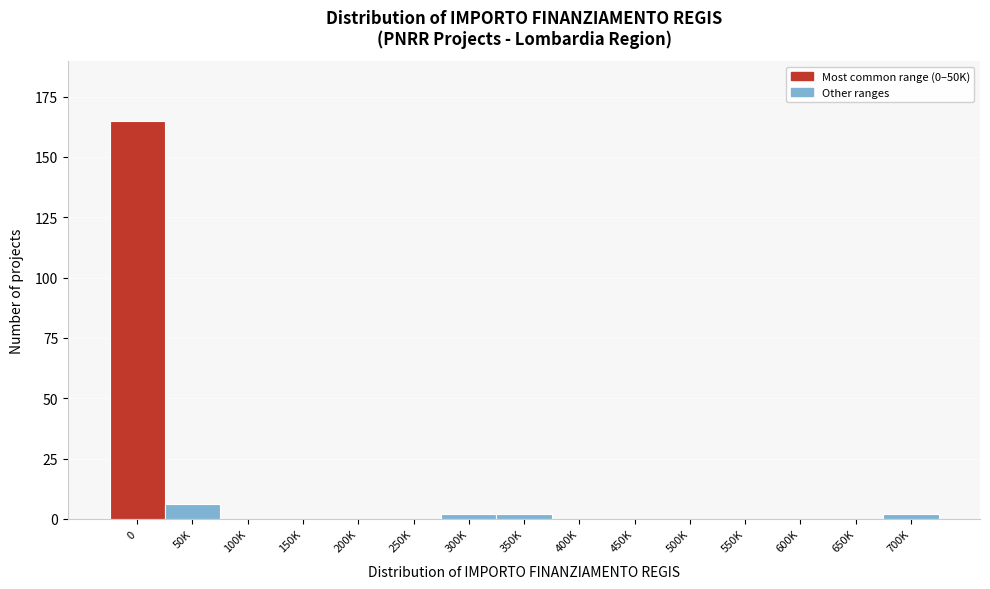

Reading right to left, transcribe all the data shown in this chart.

700K=2	650K=0	600K=0	550K=0	500K=0	450K=0	400K=0	350K=2	300K=2	250K=0	200K=0	150K=0	100K=0	50K=6	0=165